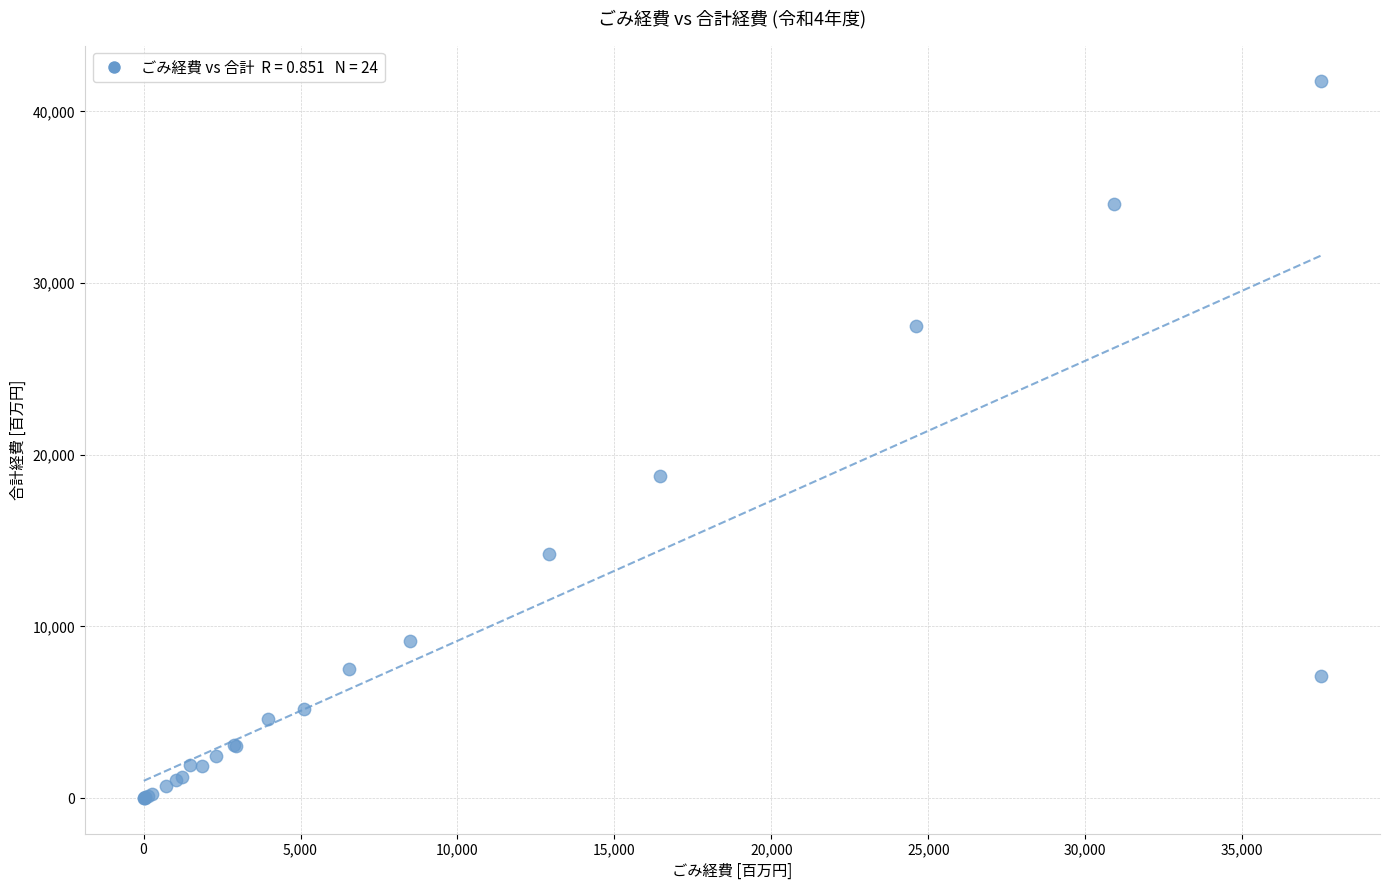

What Y value in the scatter plot is closest to 20876?

18780